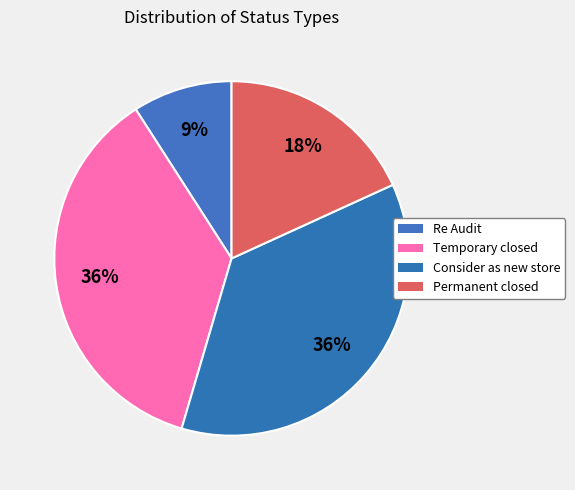

Is it true that Re Audit is 1% of the pie?

False